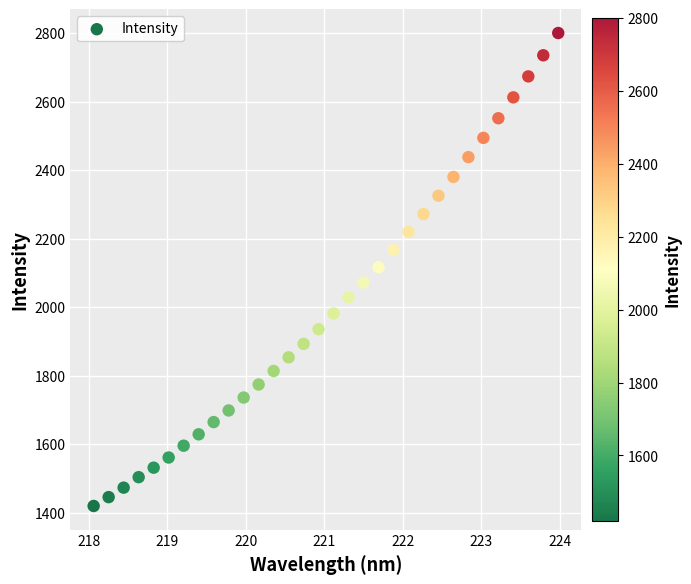

What is the range of Y values (max minus min)?

1380.6